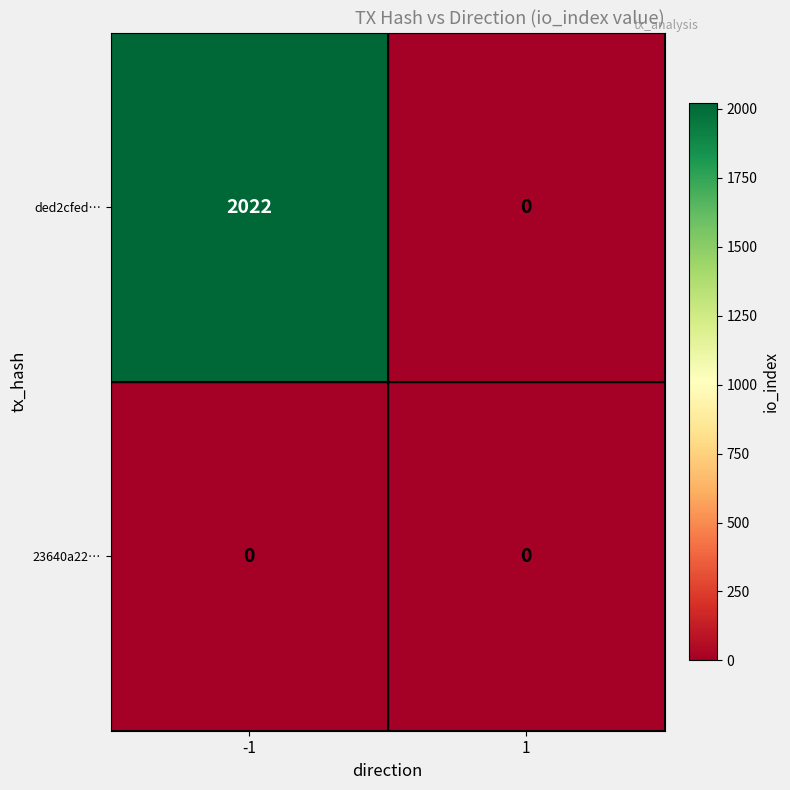

Which series has the largest total across all categories?

ded2cfed…